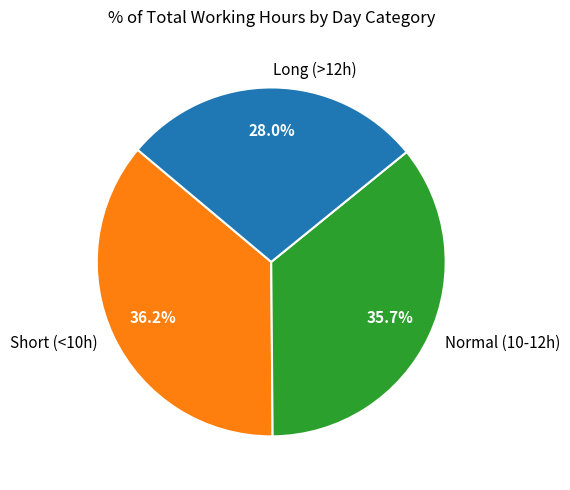

Combined, do Short (<10h) and Long (>12h) account for over 50%?

Yes